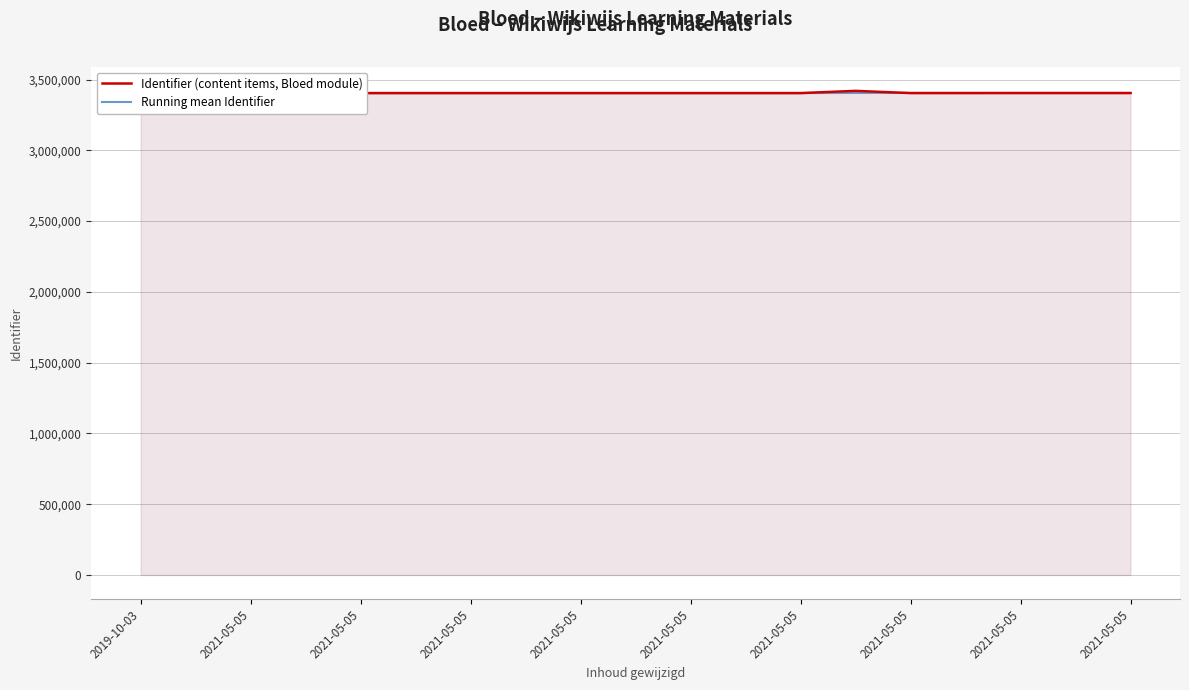

What is the label of the 18th point from the right?

2021-05-05